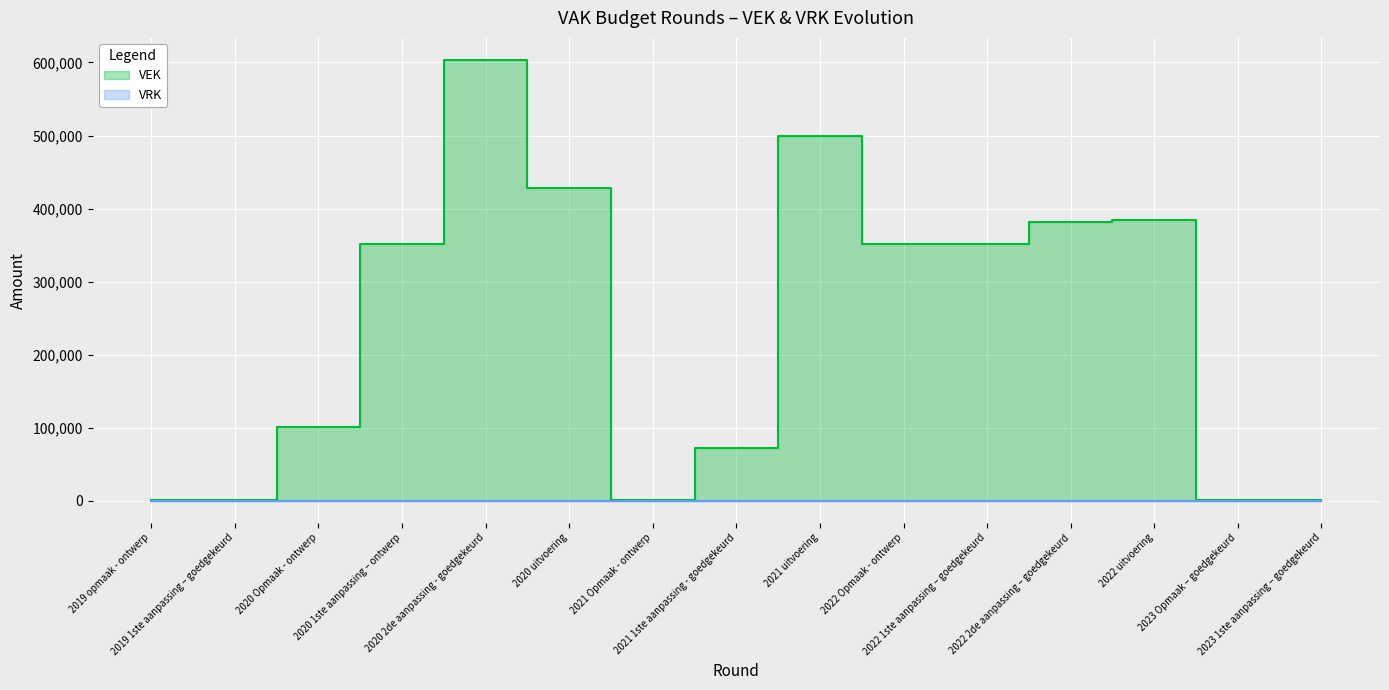

Where is the data nearest to the value 301971?

2022 1ste aanpassing – goedgekeurd